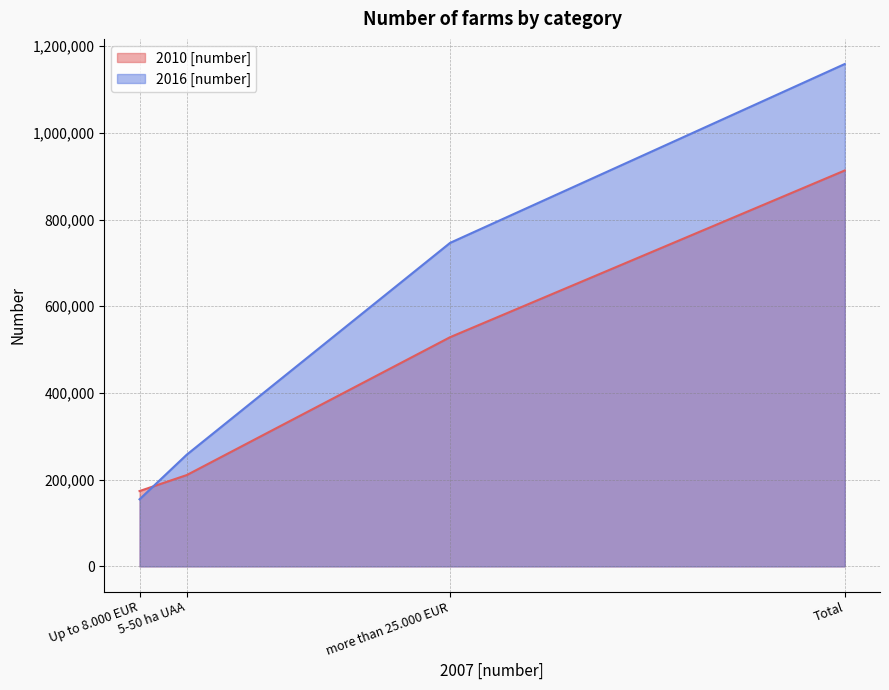

Does the chart display data point markers on the line(s)?

No